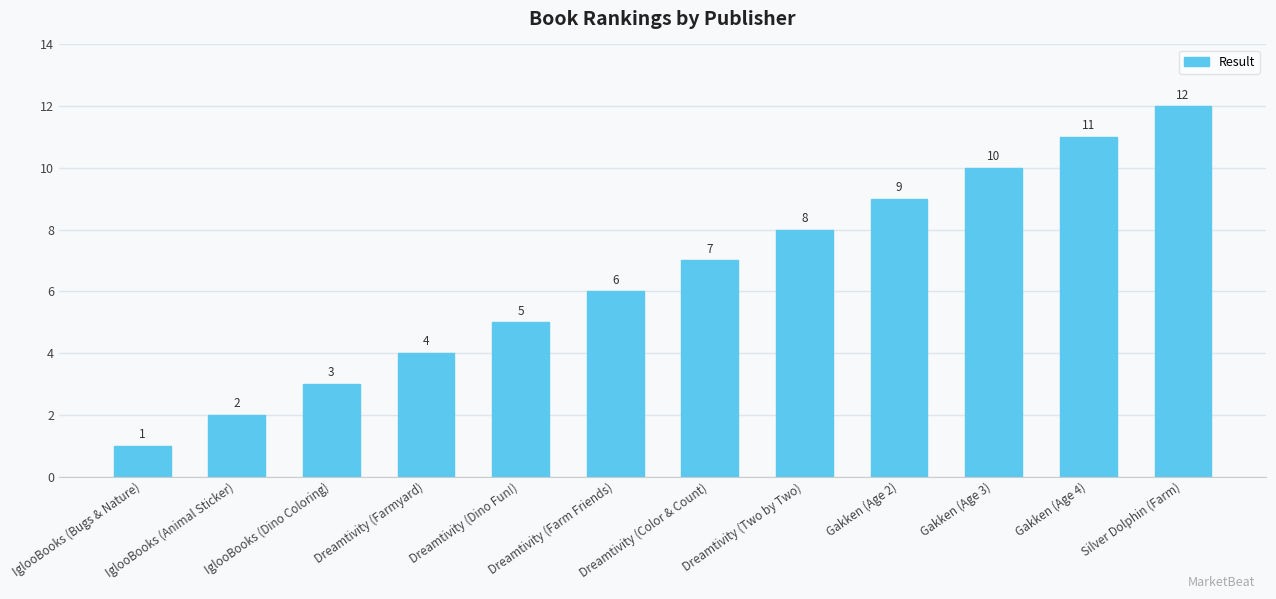

The value at IglooBooks (Animal Sticker) is 2. True or false?

True